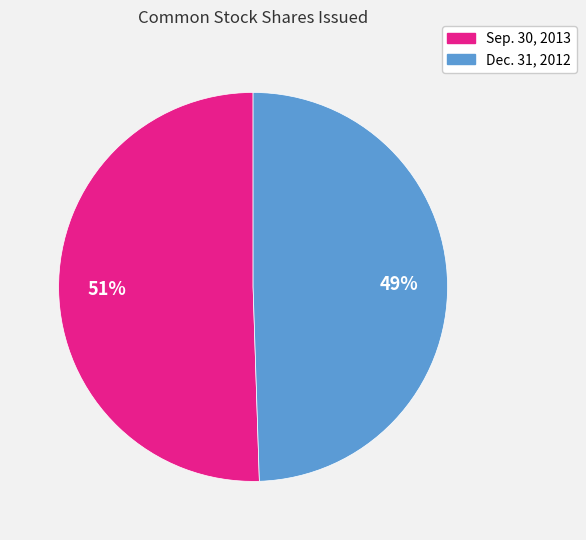

Is there any slice that represents more than half of the pie?

Yes